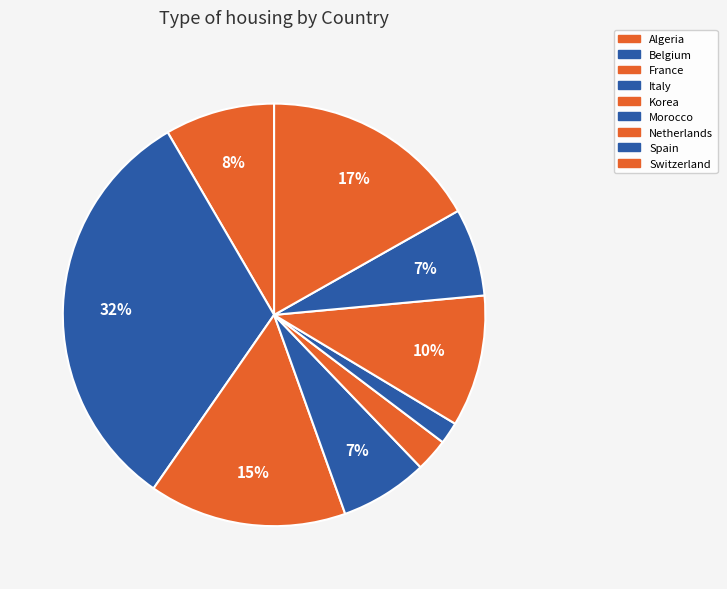

Is there any slice that represents more than half of the pie?

No